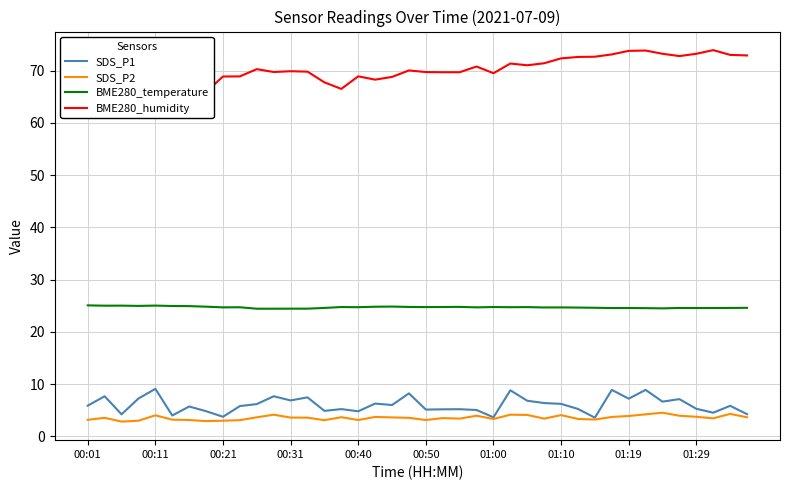

True or false: BME280_temperature and SDS_P2 intersect in this chart.

False